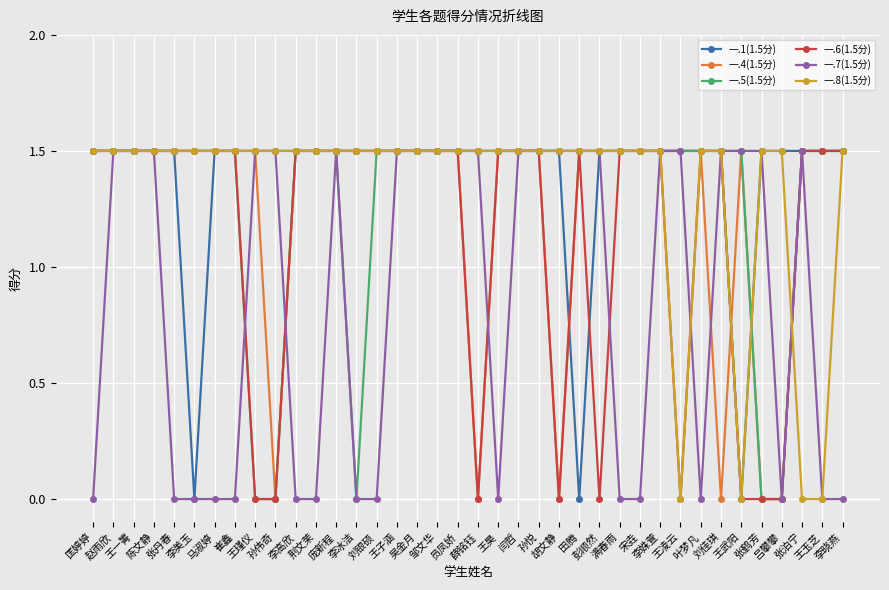

Reading right to left, what are all the values shown in this chart?

一.1(1.5分): 1.5	1.5	1.5	1.5	1.5	0.0	1.5	1.5	1.5	1.5	1.5	1.5	1.5	0.0	1.5	1.5	1.5	1.5	1.5	1.5	1.5	1.5	1.5	1.5	1.5	1.5	1.5	1.5	1.5	1.5	1.5	1.5	0.0	1.5	1.5	1.5	1.5	1.5
一.4(1.5分): 1.5	1.5	1.5	0.0	0.0	1.5	0.0	1.5	1.5	1.5	1.5	1.5	1.5	1.5	0.0	1.5	1.5	1.5	0.0	1.5	1.5	1.5	1.5	1.5	1.5	1.5	1.5	1.5	0.0	1.5	1.5	1.5	1.5	1.5	1.5	1.5	1.5	1.5
一.5(1.5分): 1.5	1.5	1.5	0.0	0.0	1.5	1.5	1.5	1.5	1.5	1.5	1.5	1.5	1.5	1.5	1.5	1.5	1.5	1.5	1.5	1.5	1.5	1.5	1.5	0.0	1.5	1.5	1.5	0.0	0.0	1.5	1.5	1.5	1.5	1.5	1.5	1.5	1.5
一.6(1.5分): 1.5	1.5	1.5	0.0	0.0	0.0	1.5	1.5	0.0	1.5	1.5	1.5	0.0	1.5	0.0	1.5	1.5	1.5	0.0	1.5	1.5	1.5	1.5	1.5	1.5	1.5	1.5	1.5	0.0	0.0	1.5	1.5	1.5	1.5	1.5	1.5	1.5	1.5
一.7(1.5分): 0.0	0.0	1.5	0.0	1.5	1.5	1.5	0.0	1.5	1.5	0.0	0.0	1.5	1.5	1.5	1.5	1.5	0.0	1.5	1.5	1.5	1.5	1.5	0.0	0.0	1.5	0.0	0.0	1.5	1.5	0.0	0.0	0.0	0.0	1.5	1.5	1.5	0.0
一.8(1.5分): 1.5	0.0	0.0	1.5	1.5	0.0	1.5	1.5	0.0	1.5	1.5	1.5	1.5	1.5	1.5	1.5	1.5	1.5	1.5	1.5	1.5	1.5	1.5	1.5	1.5	1.5	1.5	1.5	1.5	1.5	1.5	1.5	1.5	1.5	1.5	1.5	1.5	1.5